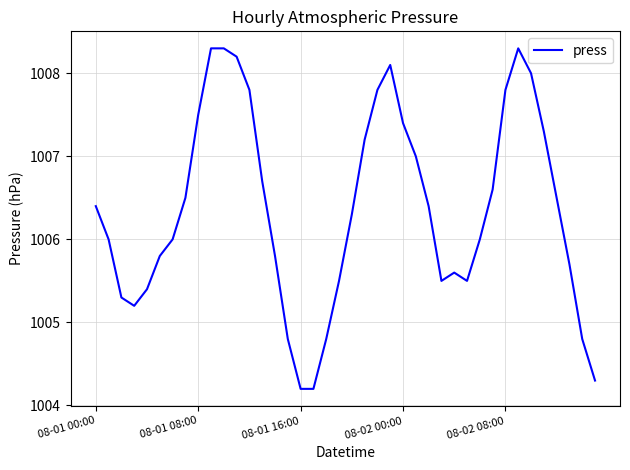

What is the greatest value displayed?

1008.3